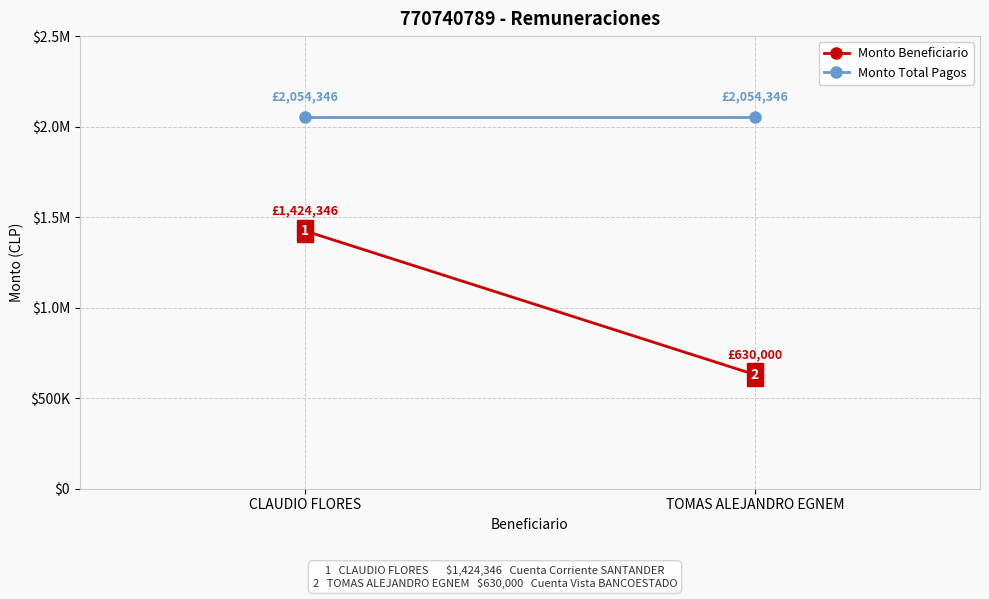

Which series has the largest total across all categories?

Monto Total Pagos